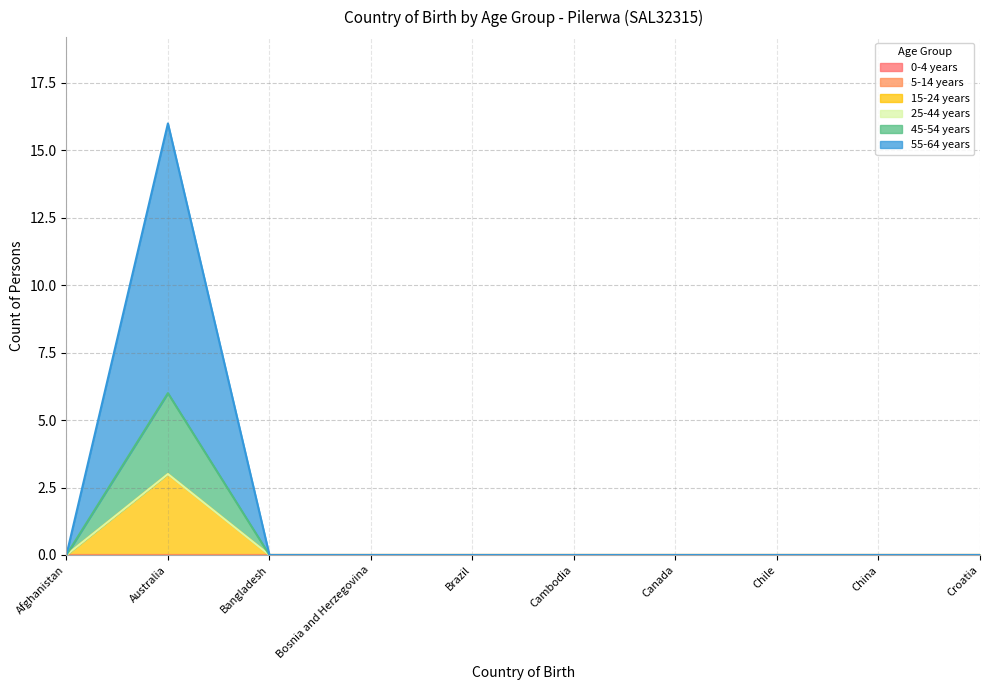

Where is 45-54 years nearest to the value 1?

Afghanistan